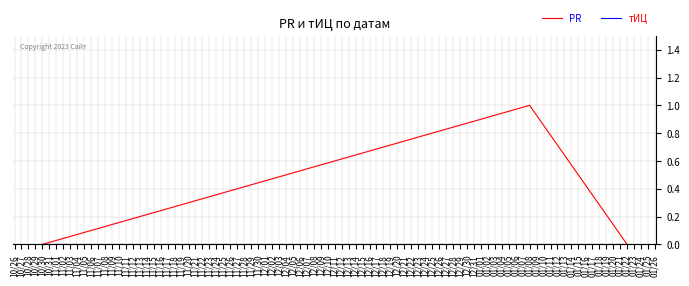

Which category has the highest value in the PR series?

01/08